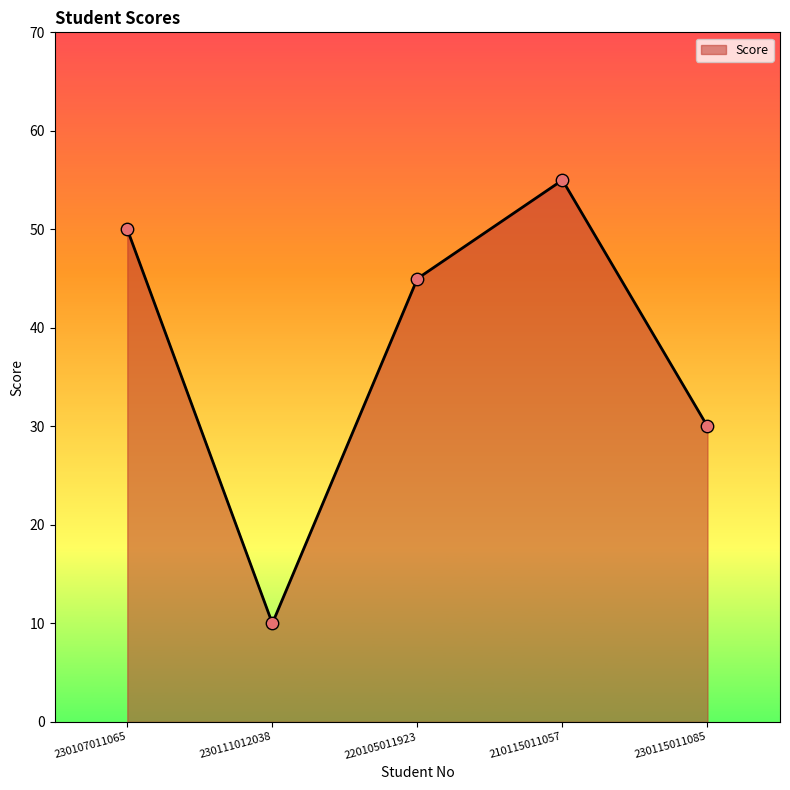

Approximately how many times larger is the value at 230115011085 compared to 220105011923?

0.7